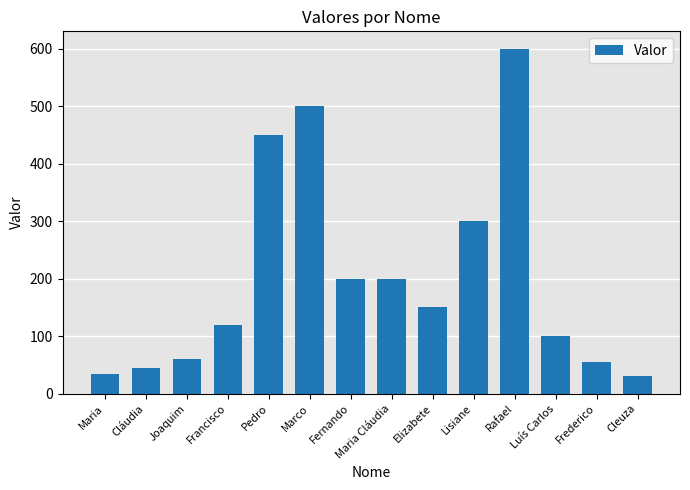

What position from the left is Marco?

6